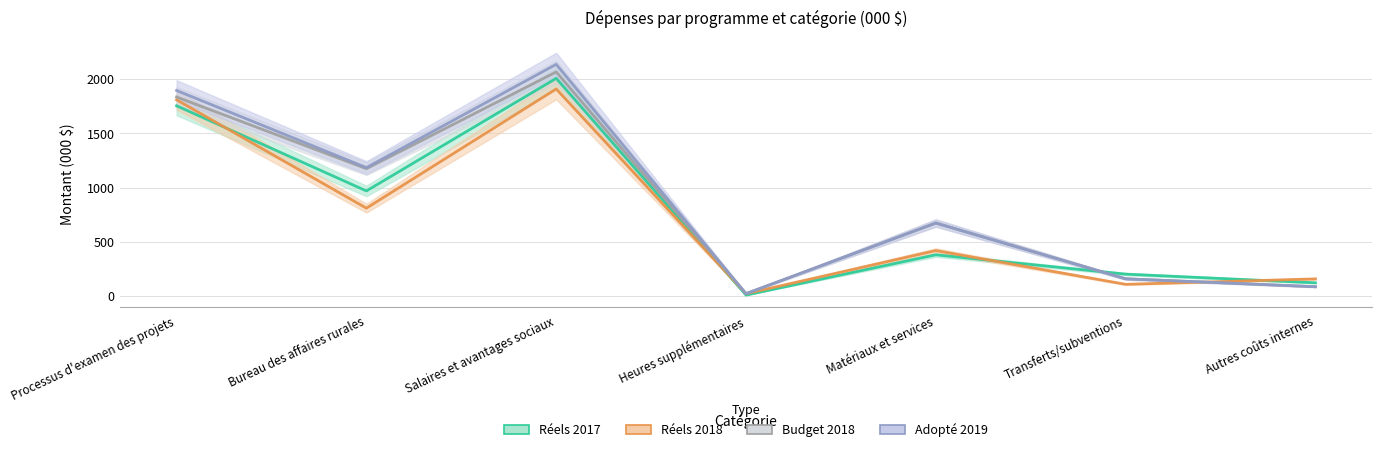

After their last crossing, which series has the higher values: Réels 2017 or Adopté 2019?

Réels 2017